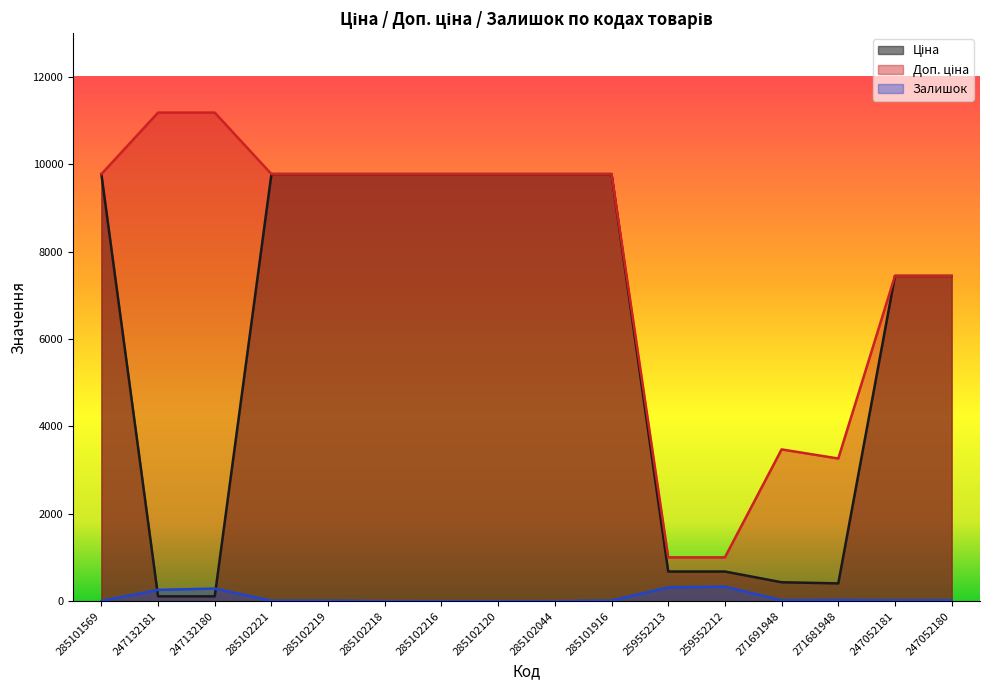

At which category is the sum across all series the highest?

285101916